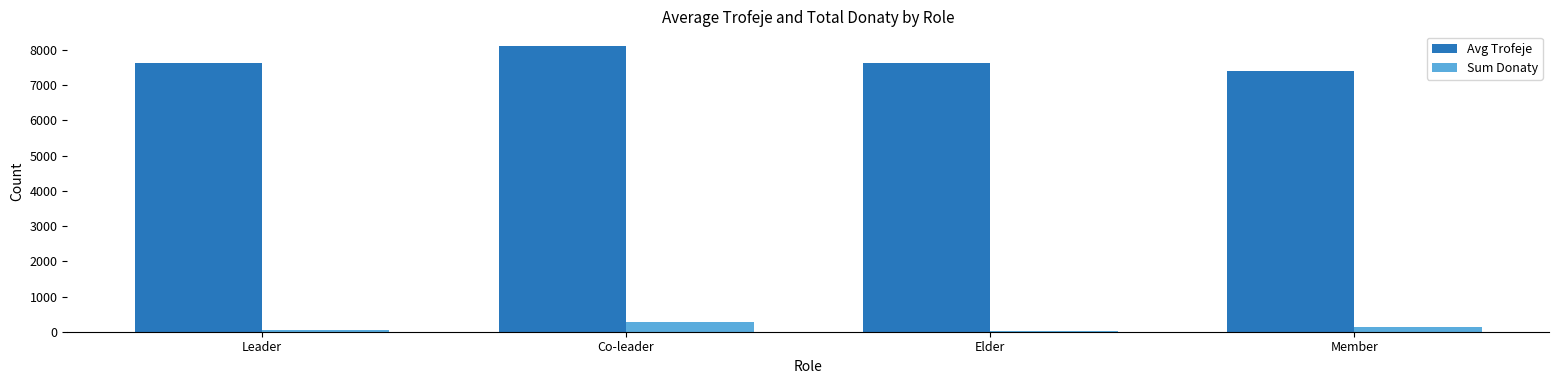

At how many categories does at least one series exceed 4676?

4